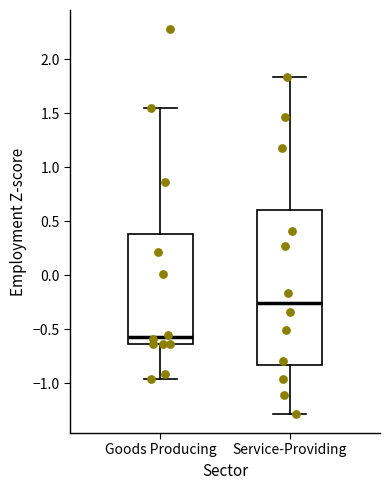

Reading left to right, read every box against the y-axis: the position of its median line, the range the box covers, and the ends of its whiskers. The values are not printed on the chart, so give them approximately, as read against the axis.

Goods Producing: median -0.55, box -0.65 to 0.40, whiskers -0.95 to 1.55
Service-Providing: median -0.25, box -0.85 to 0.60, whiskers -1.30 to 1.85